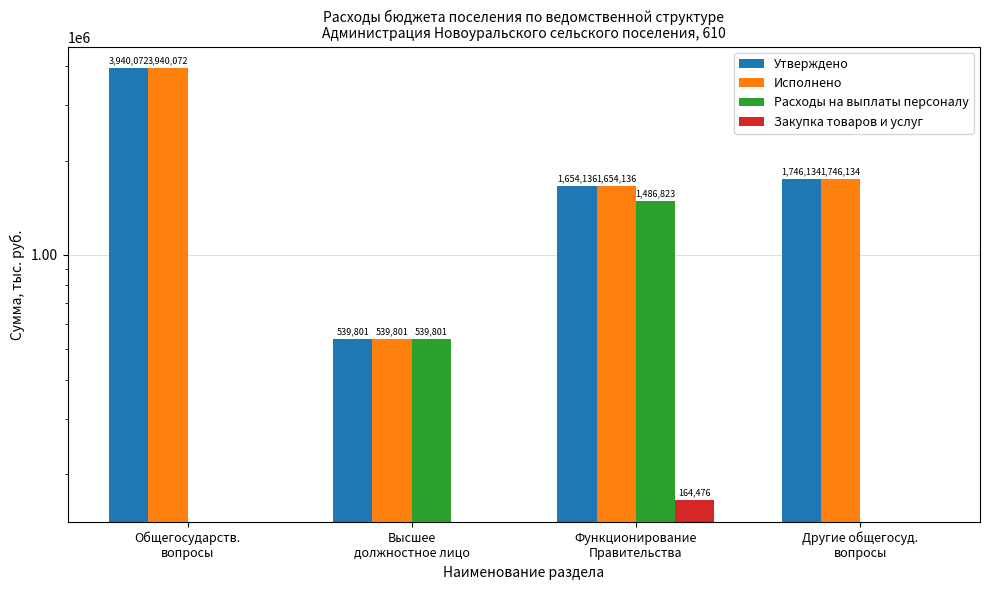

Reading left to right, list all the values displayed in this chart.

Утверждено: Общегосударств.
вопросы=3940072.0	Высшее
должностное лицо=539801.3	Функционирование
Правительства=1654136.2	Другие общегосуд.
вопросы=1746134.5
Исполнено: Общегосударств.
вопросы=3940072.0	Высшее
должностное лицо=539801.3	Функционирование
Правительства=1654136.2	Другие общегосуд.
вопросы=1746134.5
Расходы на выплаты персоналу: Общегосударств.
вопросы=0.0	Высшее
должностное лицо=539801.3	Функционирование
Правительства=1486823.2	Другие общегосуд.
вопросы=0.0
Закупка товаров и услуг: Общегосударств.
вопросы=0.0	Высшее
должностное лицо=0.0	Функционирование
Правительства=164476.0	Другие общегосуд.
вопросы=0.0